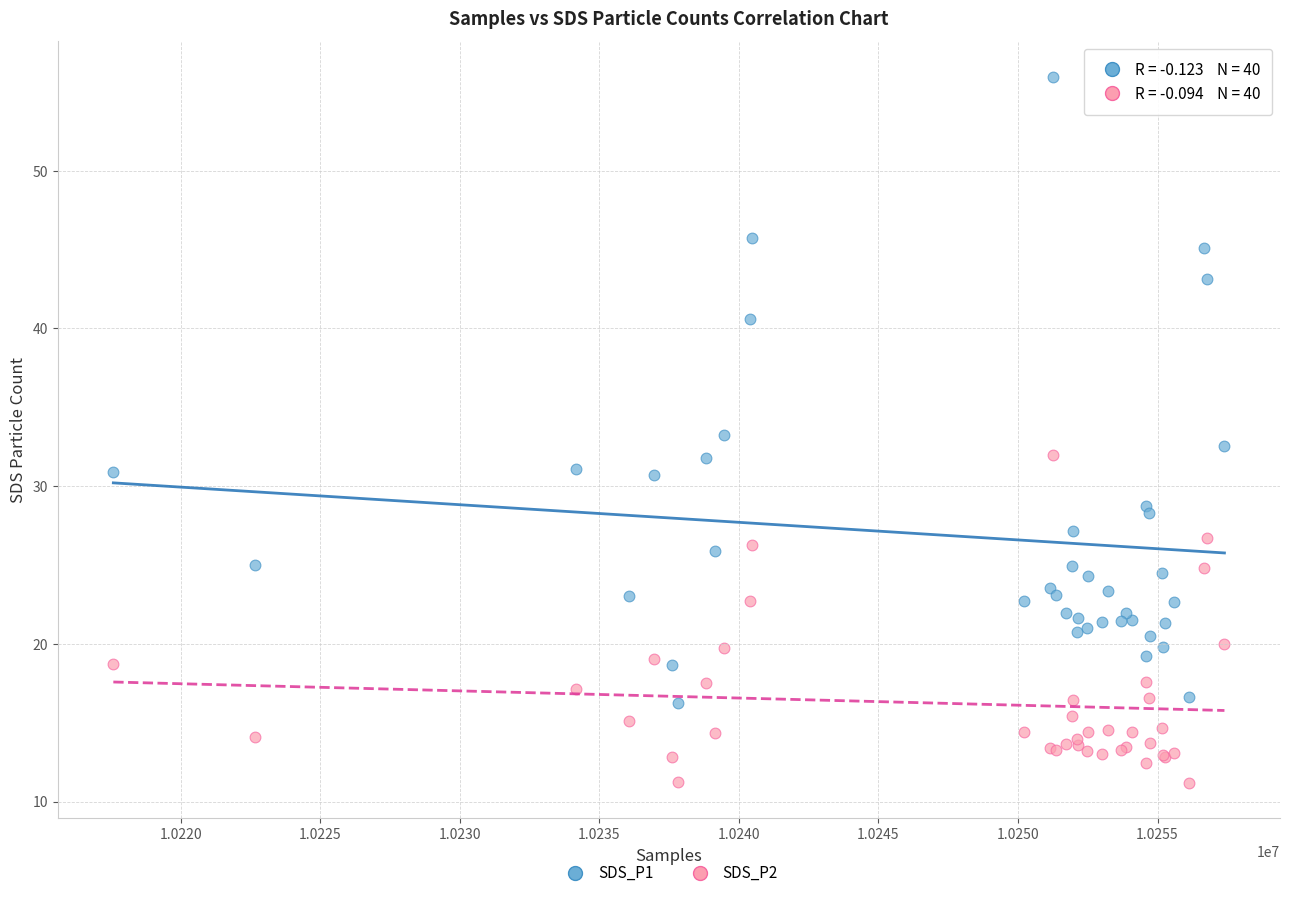

Which series reaches the maximum Y coordinate?

SDS_P1